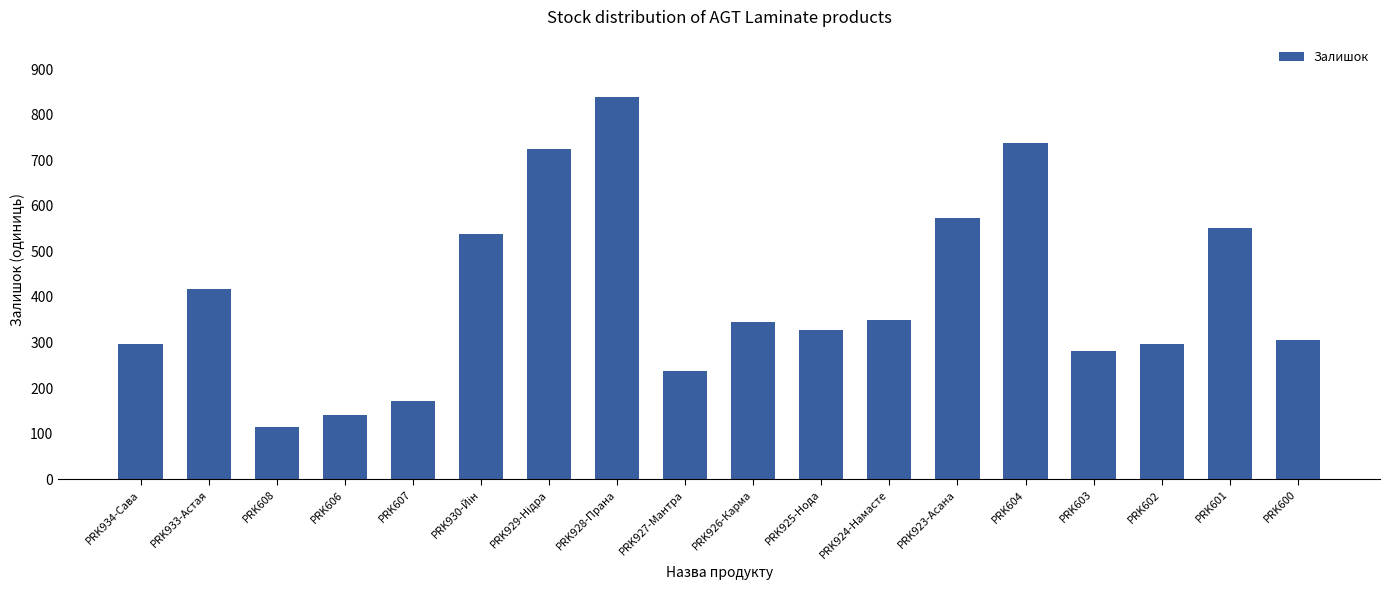

What is the difference between the values at PRK923-Асана and PRK933-Астая?

155